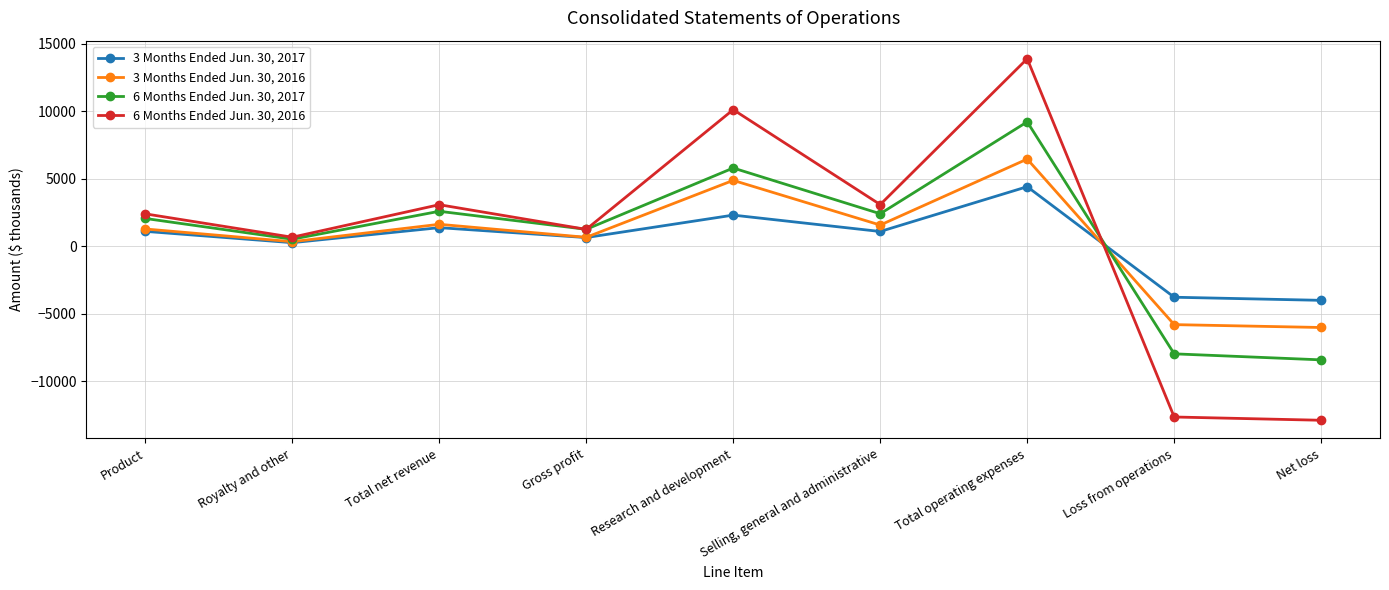

True or false: 6 Months Ended Jun. 30, 2017 has a value of 2066 at Product.

True